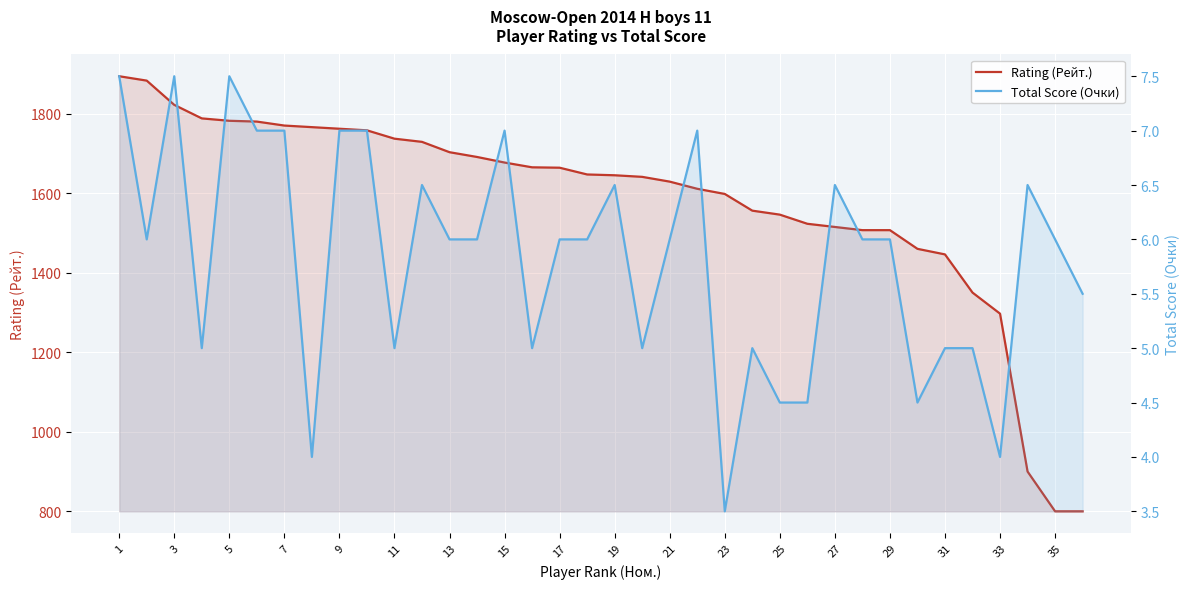

Rank the series by their maximum value, from lowest to highest.

Total Score (Очки), Rating (Рейт.)